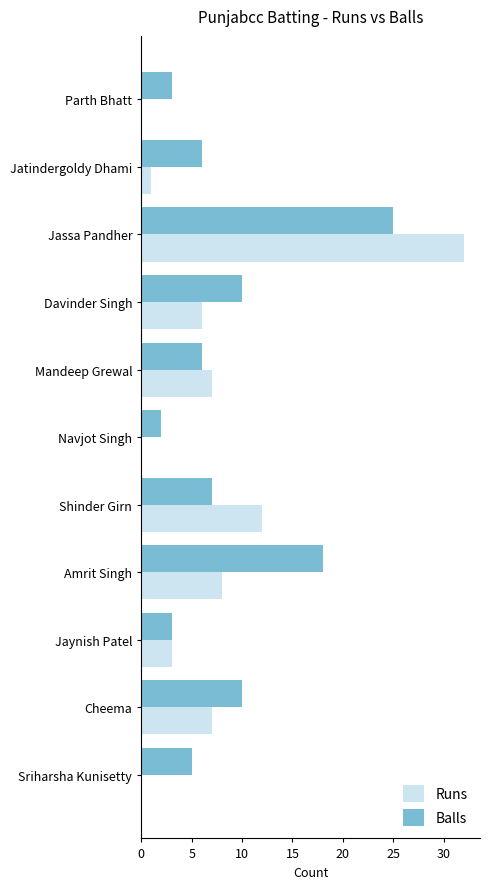

Is it true that Runs equals 5 at Shinder Girn?

False